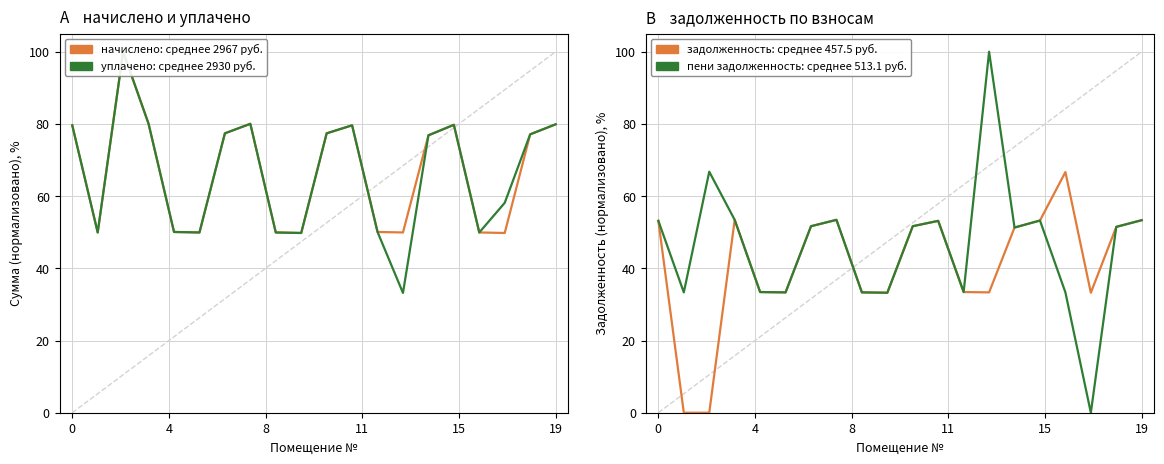

Reading left to right, what are all the values shown in this chart?

начислено: 79.6	49.9	100.0	80.0	50.1	49.9	77.4	80.0	49.9	49.8	77.4	79.6	50.1	49.9	76.8	79.7	49.9	49.8	77.1	79.9
уплачено: 79.6	49.9	100.0	80.0	50.1	49.9	77.4	80.0	49.9	49.8	77.4	79.6	50.1	33.2	76.8	79.8	49.9	58.1	77.1	79.9
задолженность: 53.1	0.0	0.0	53.4	33.4	33.3	51.7	53.4	33.3	33.2	51.7	53.1	33.4	33.3	51.3	53.2	66.7	33.2	51.5	53.3
пени_задолженность: 53.1	33.3	66.8	53.4	33.4	33.3	51.7	53.4	33.3	33.2	51.7	53.1	33.4	100.0	51.3	53.2	33.3	0.0	51.5	53.3